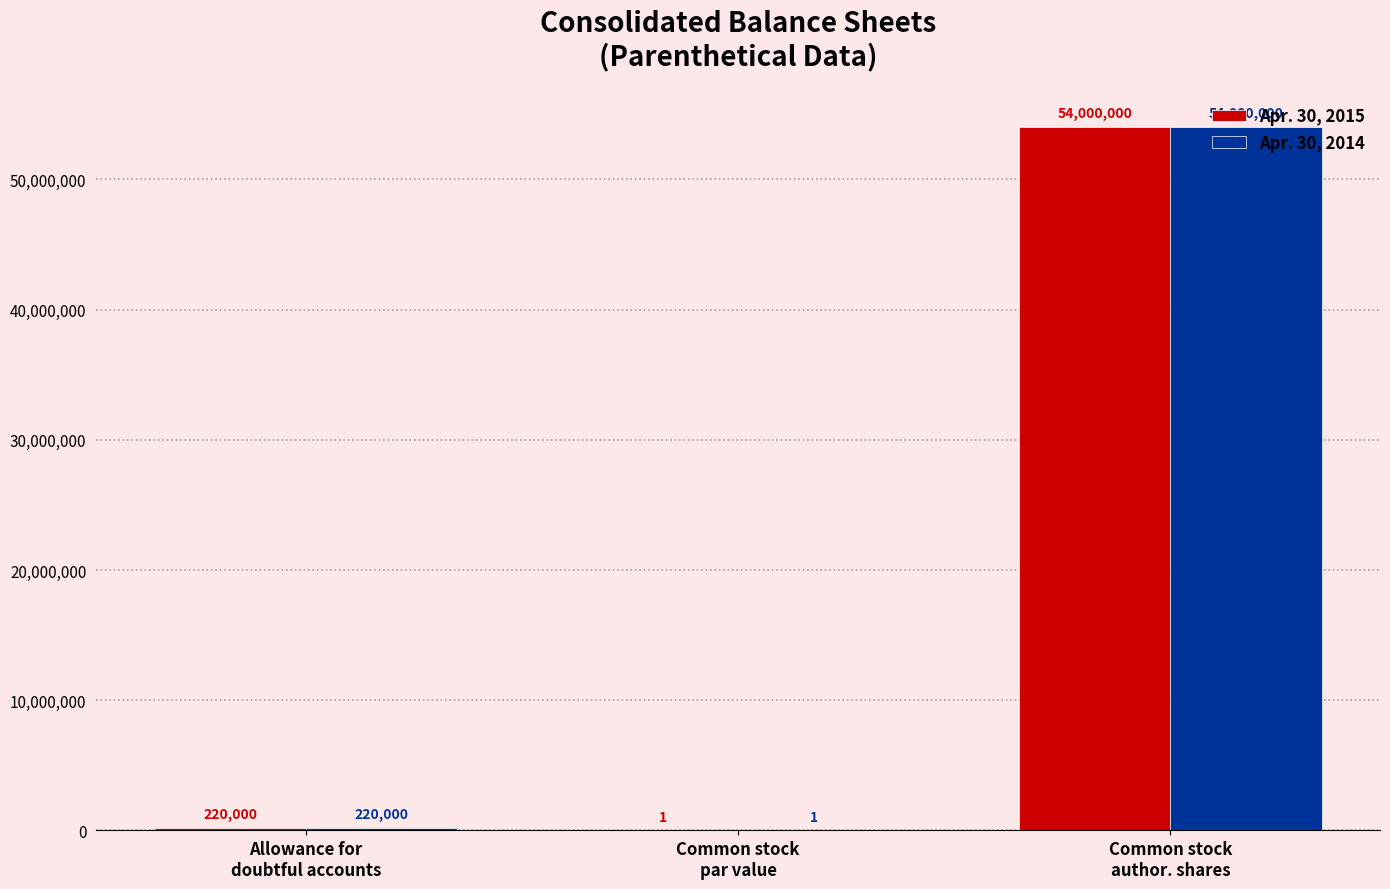

Reading left to right, what are all the values shown in this chart?

Apr. 30, 2015: 220000	1	54000000
Apr. 30, 2014: 220000	1	54000000